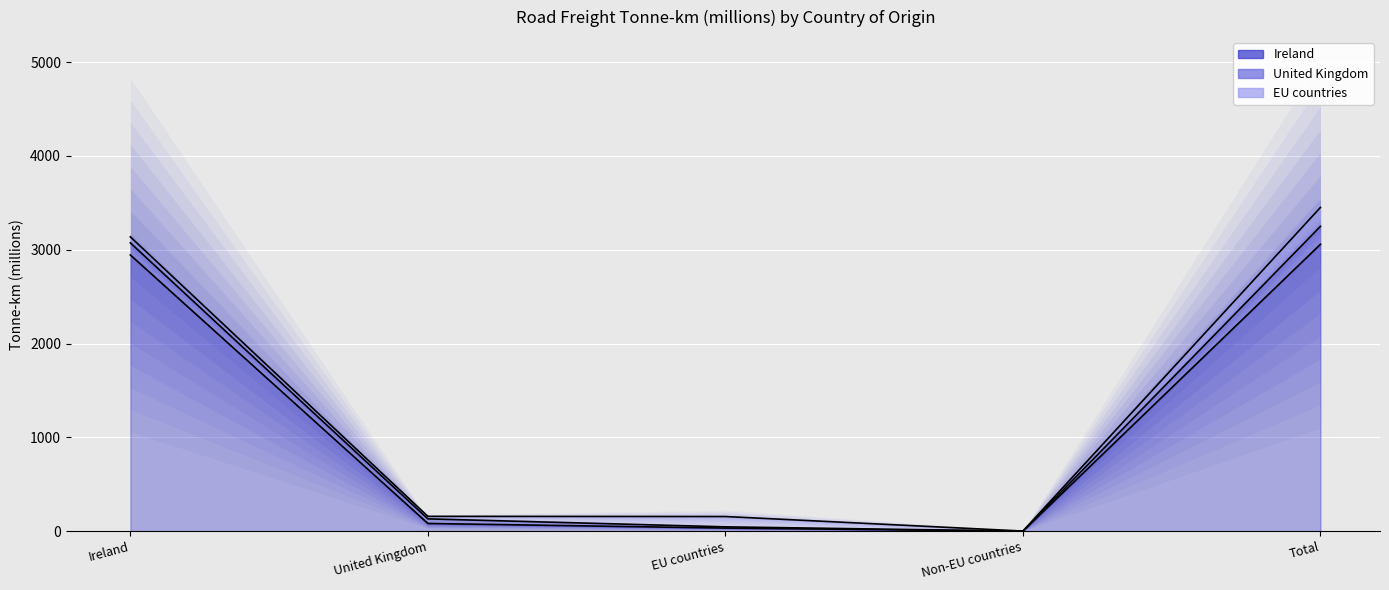

List the labels in order of EU countries (line) value, smallest first.

Non-EU countries, EU countries, United Kingdom, Ireland, Total